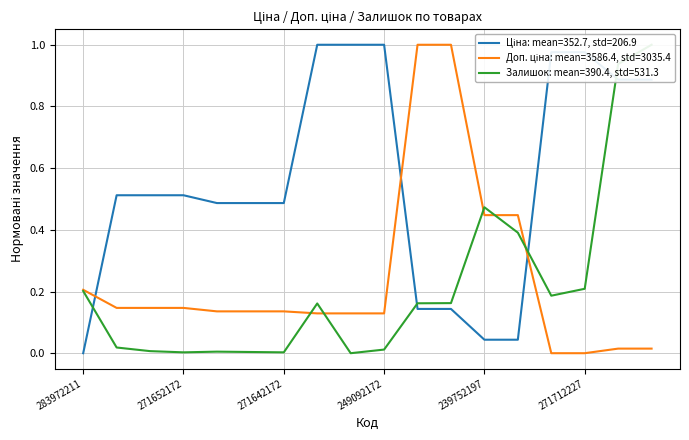

What is the sum of the Доп. ціна values at 271712228 and 249092172?

0.1